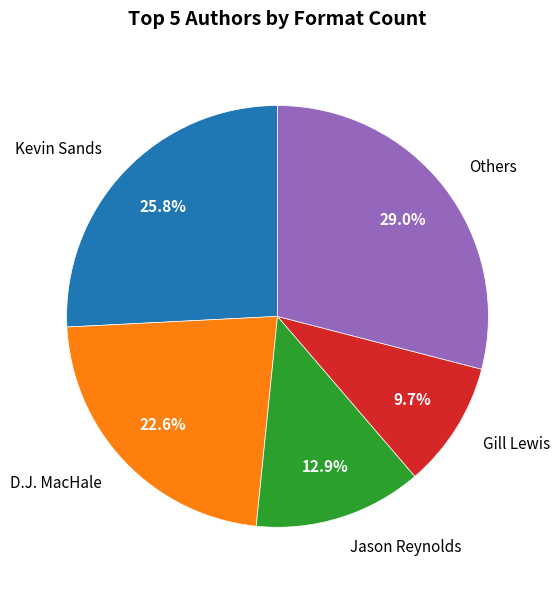

Is there a majority slice in this chart?

No